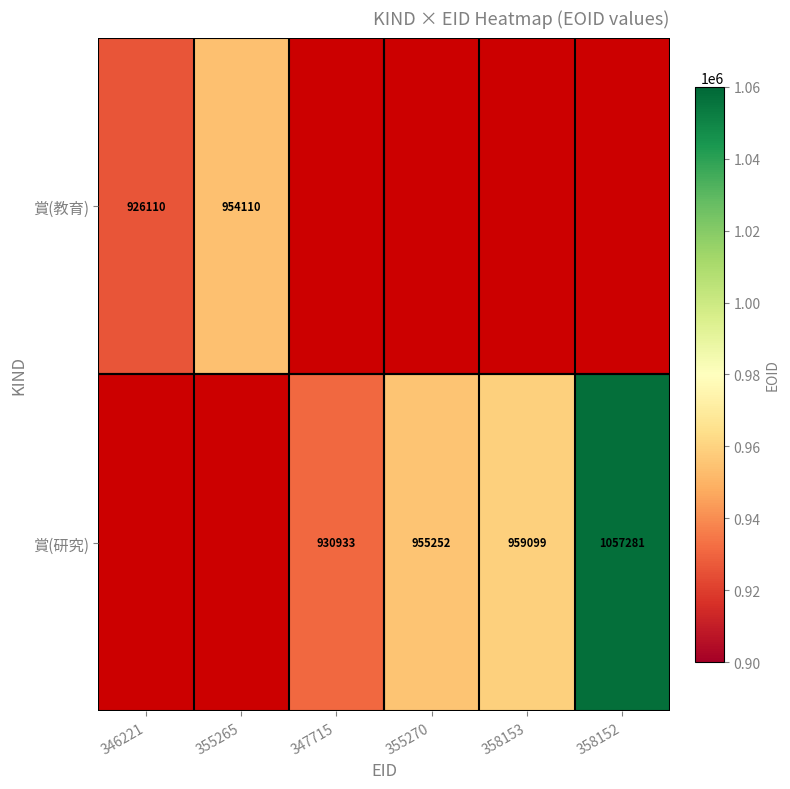

The 賞(研究) series shows 955252 at 355270. True or false?

True